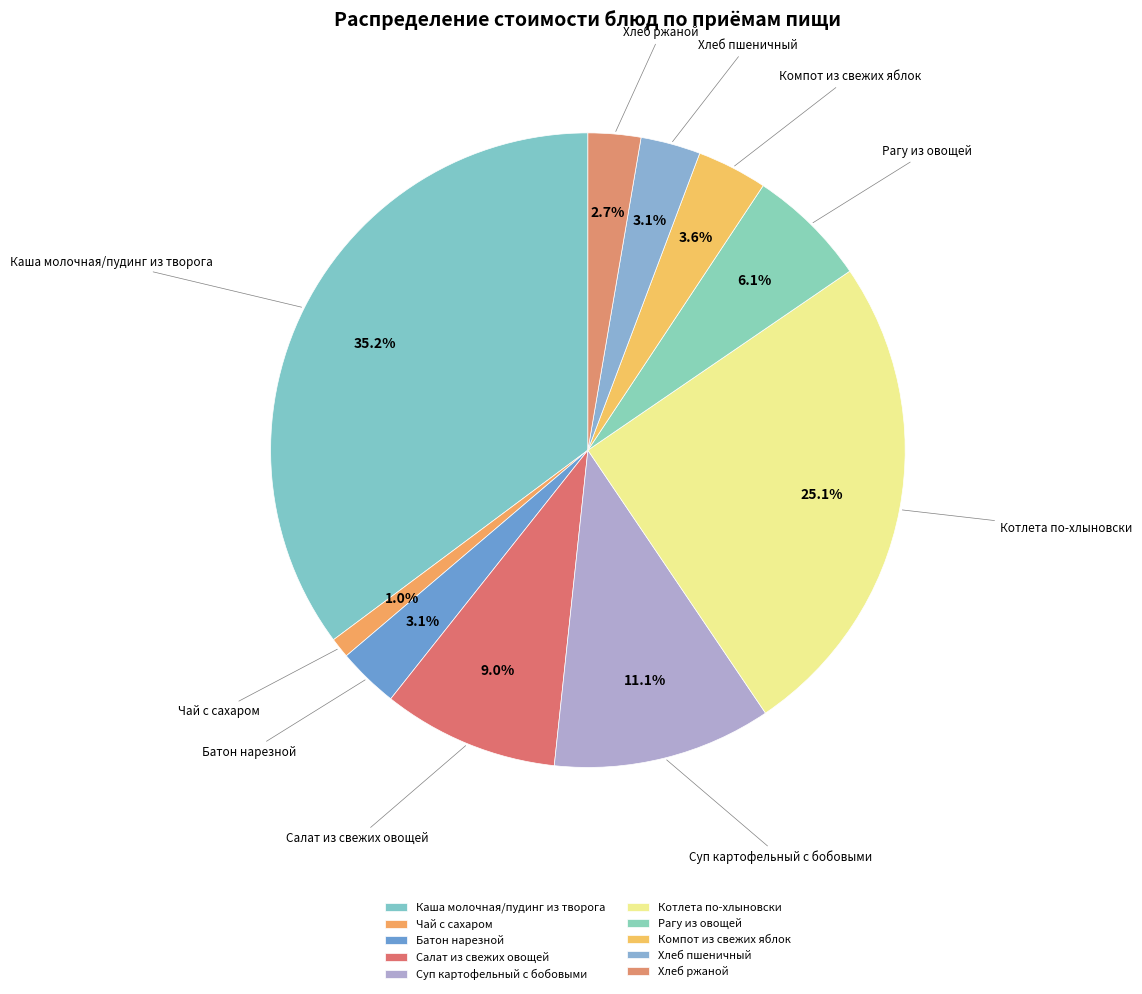

What is the smallest slice in the pie chart?

Чай с сахаром